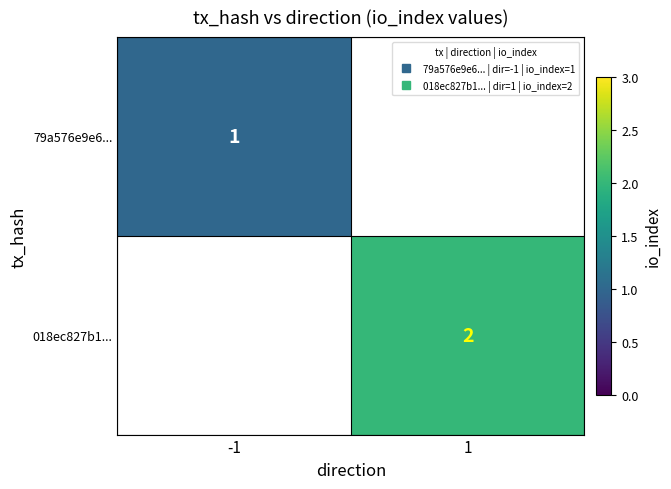

True or false: 79a576e9e6... has a value of 0.4 at -1.

False